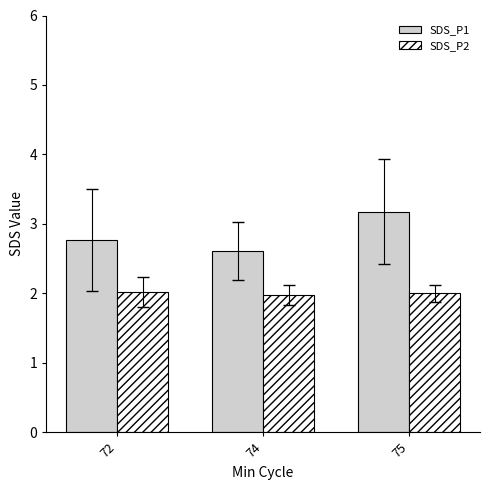

What is the minimum value for SDS_P2?

2.0